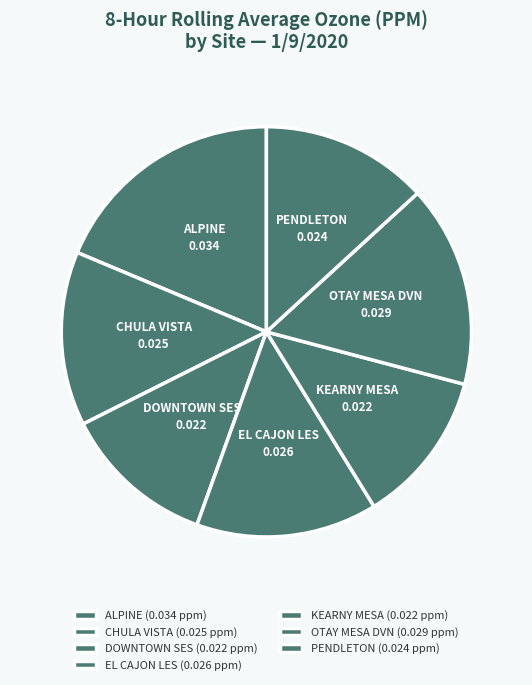

How much of the chart is everything except DOWNTOWN SES?

87.9%